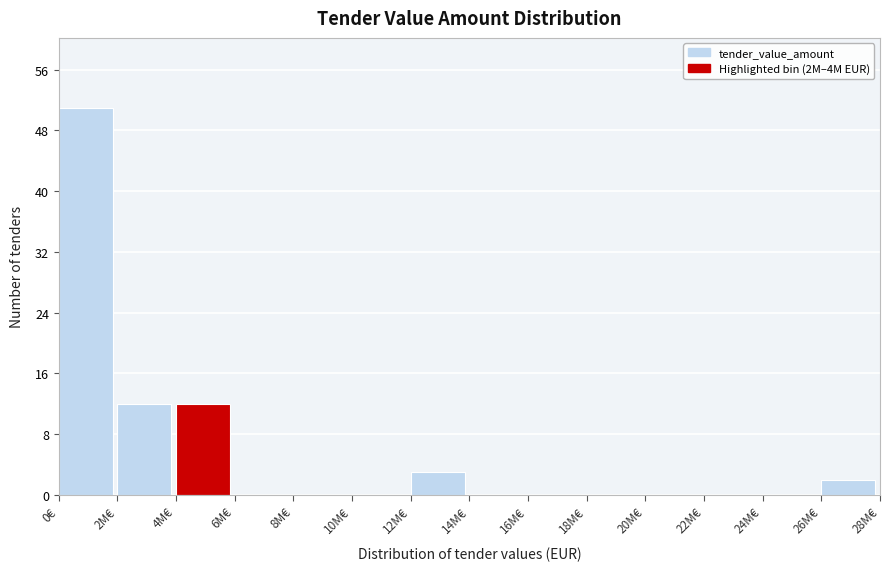

Reading left to right, extract all data points from this chart.

0€=51	2M€=12	4M€=12	6M€=0	8M€=0	10M€=0	12M€=3	14M€=0	16M€=0	18M€=0	20M€=0	22M€=0	24M€=0	26M€=2